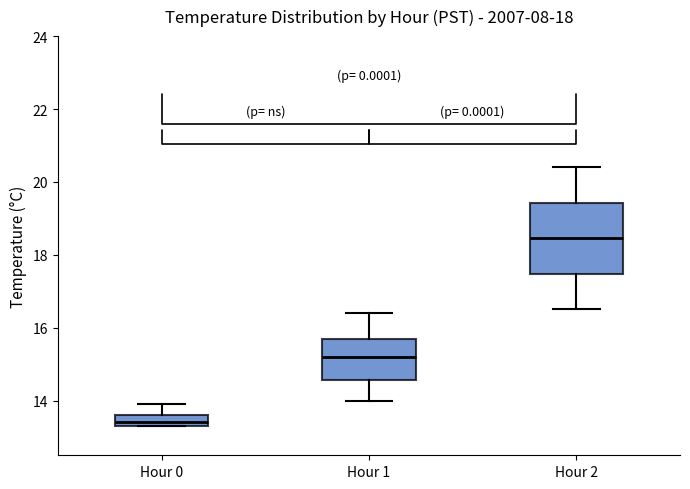

Where is the upper edge of the box for Hour 0 on the y-axis? The values are not printed on the chart, so give them approximately, as read against the axis.

13.6